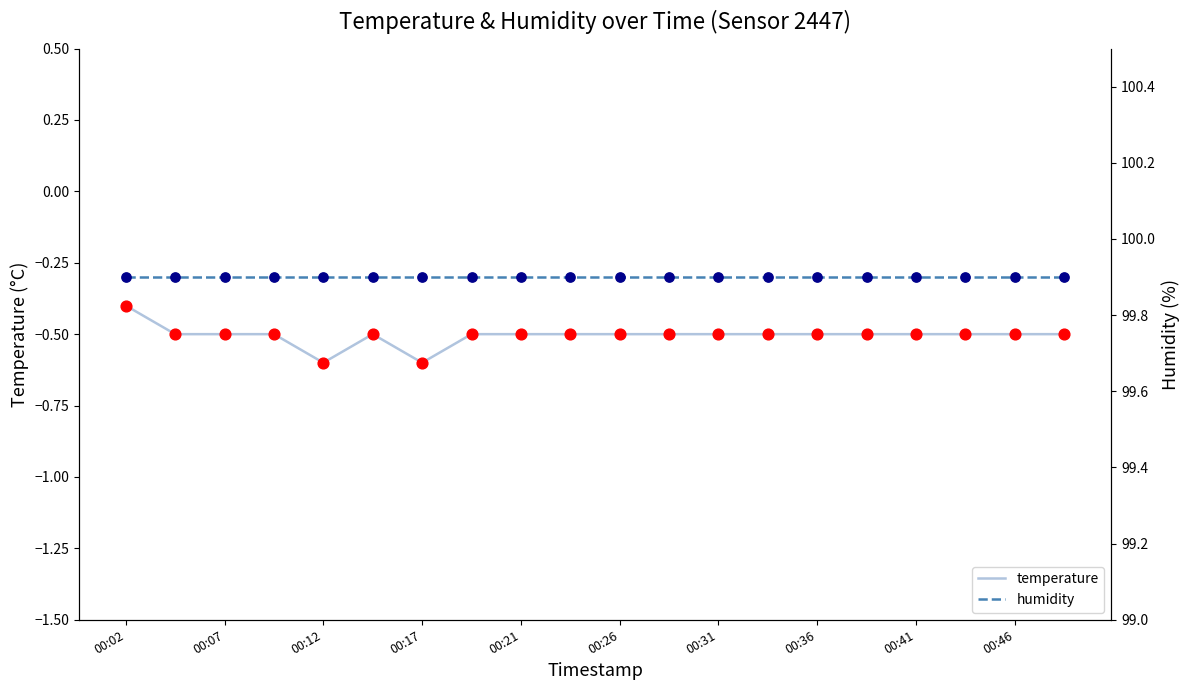

At how many categories does at least one series exceed 87?

20